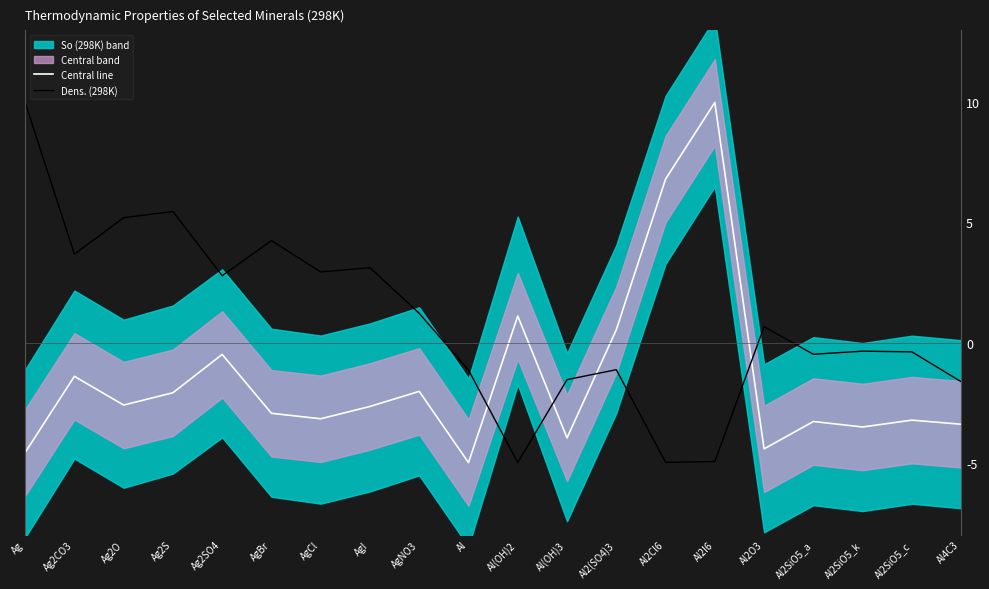

How many intersections are there between Dens. (298K) and Central line?

4